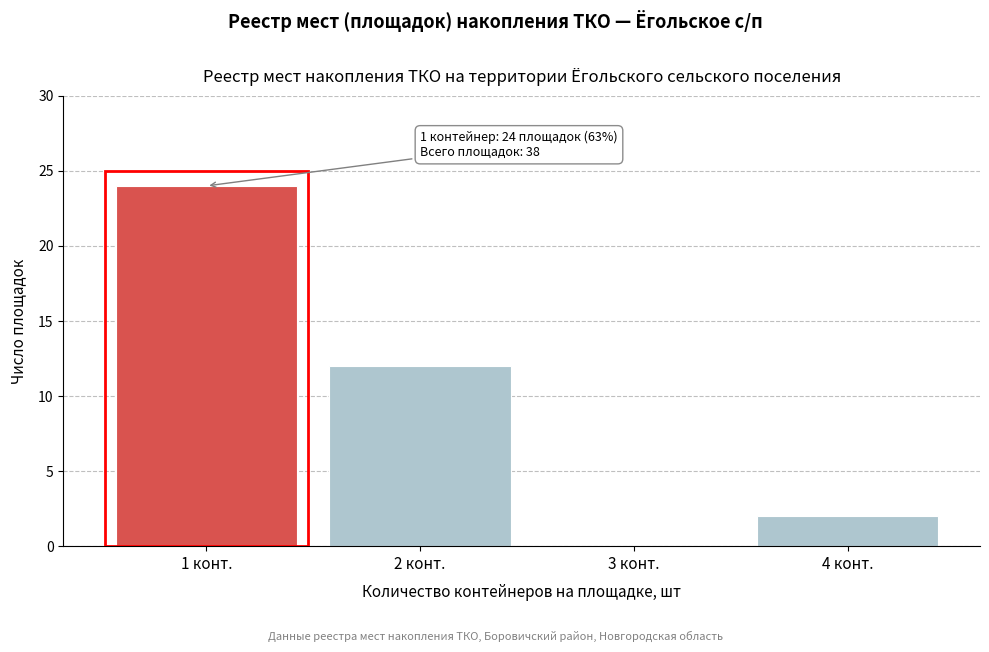

Which range on the x-axis has the tallest bar?

0.5 to 1.5